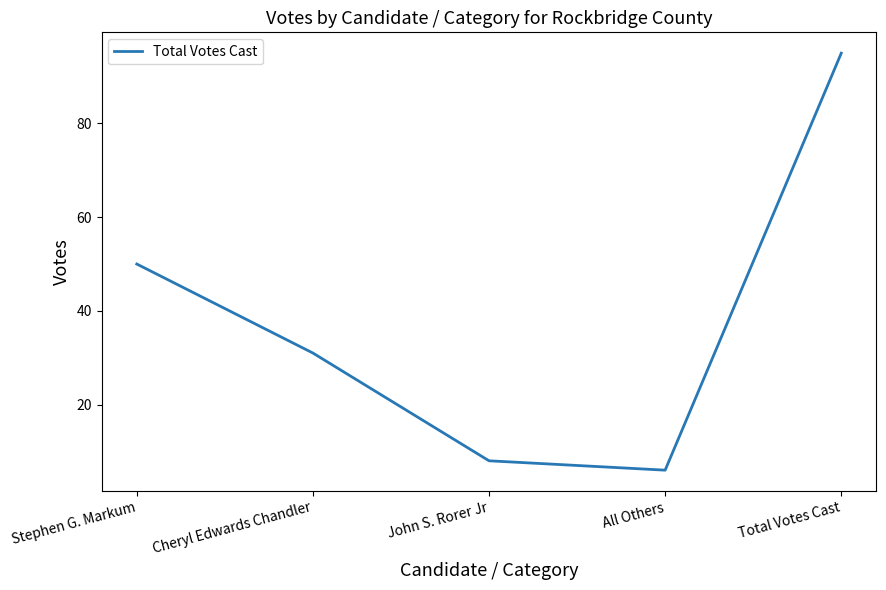

Reading left to right, transcribe all the data shown in this chart.

50	31	8	6	95